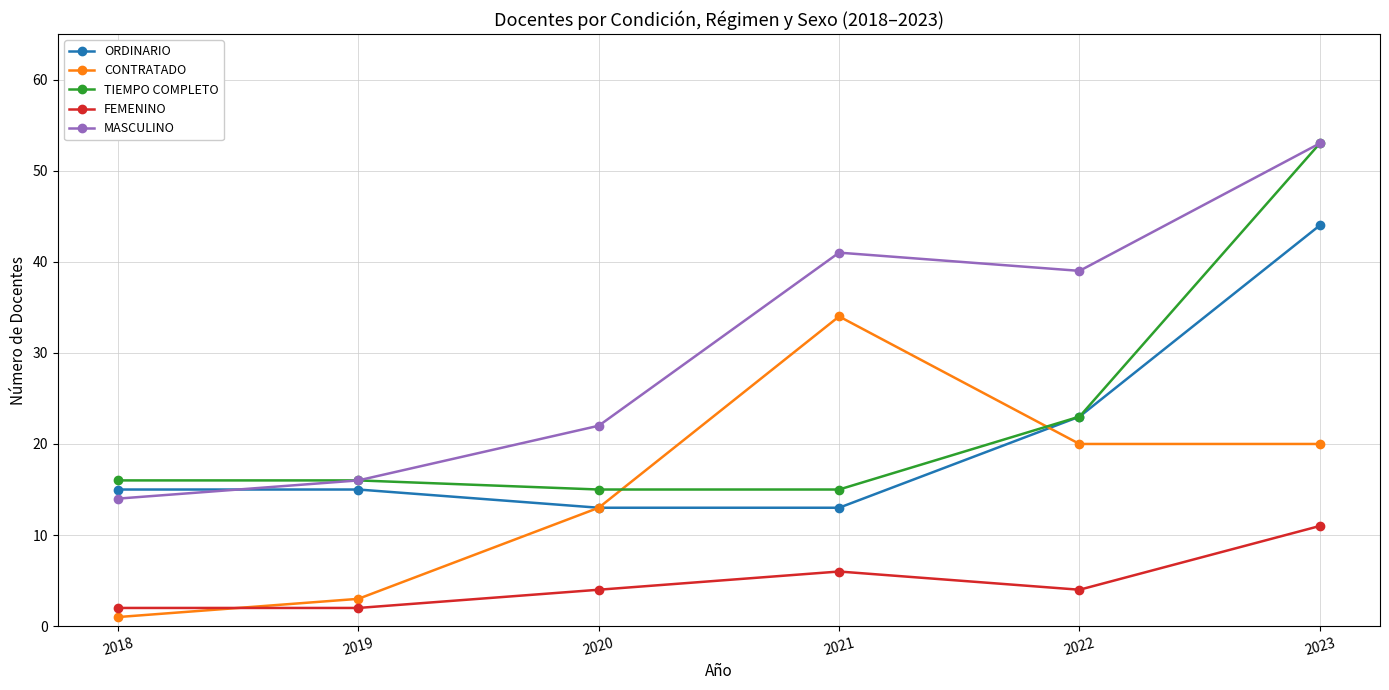

At which label is ORDINARIO closest to 28?

2022